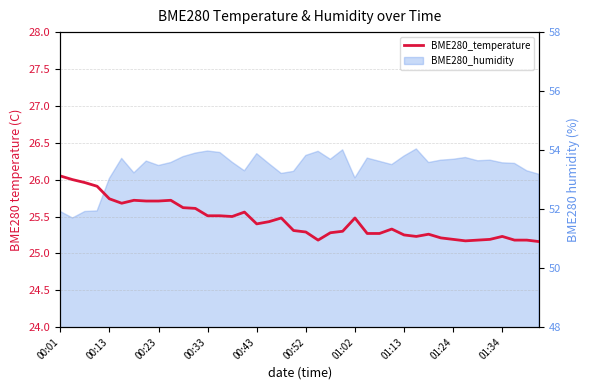

True or false: the data has more than 1 interior local peaks.

True